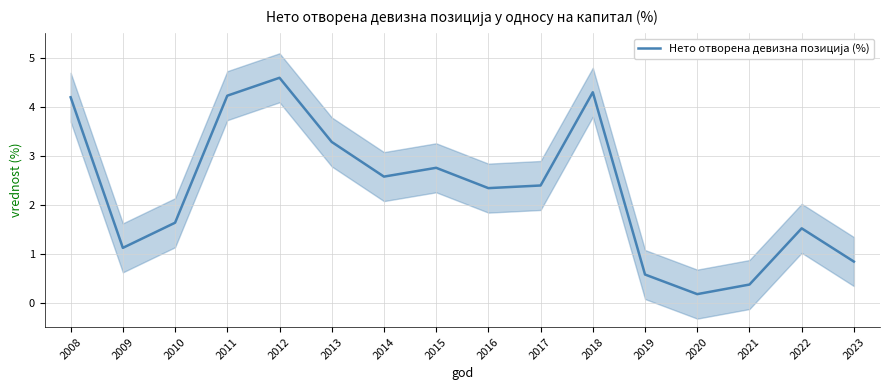

At which category does the data reach its first local valley?

2009